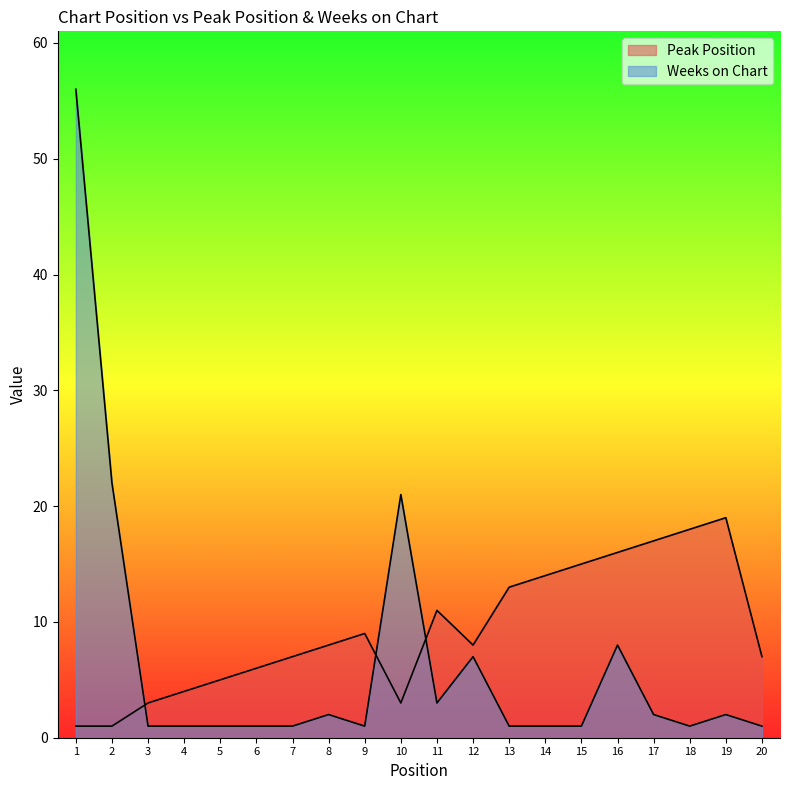

At which category does Peak Position reach its first local valley?

10